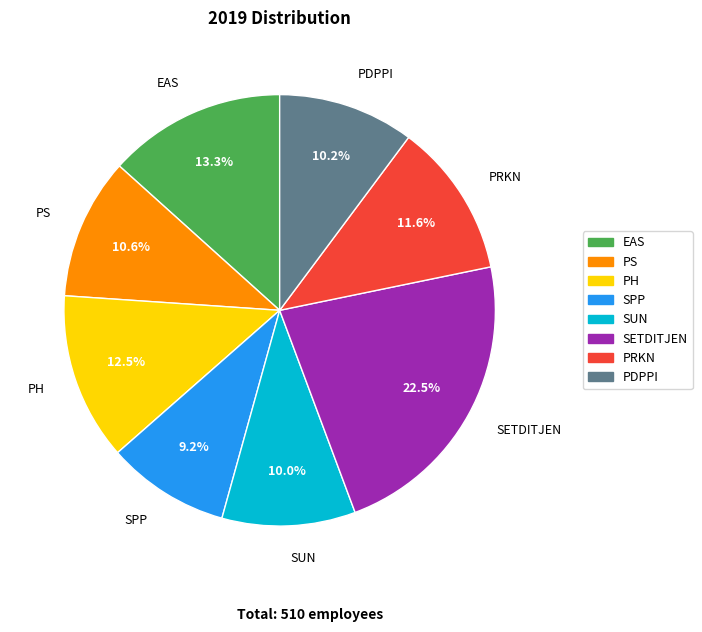

Count the number of slices in the pie.

8